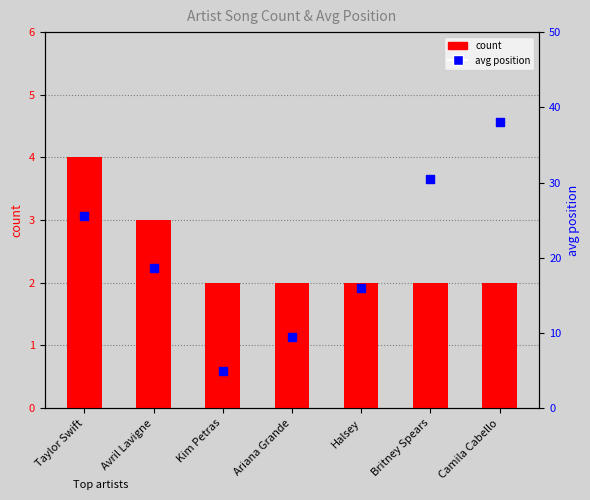

At how many categories does at least one series exceed 5?

6